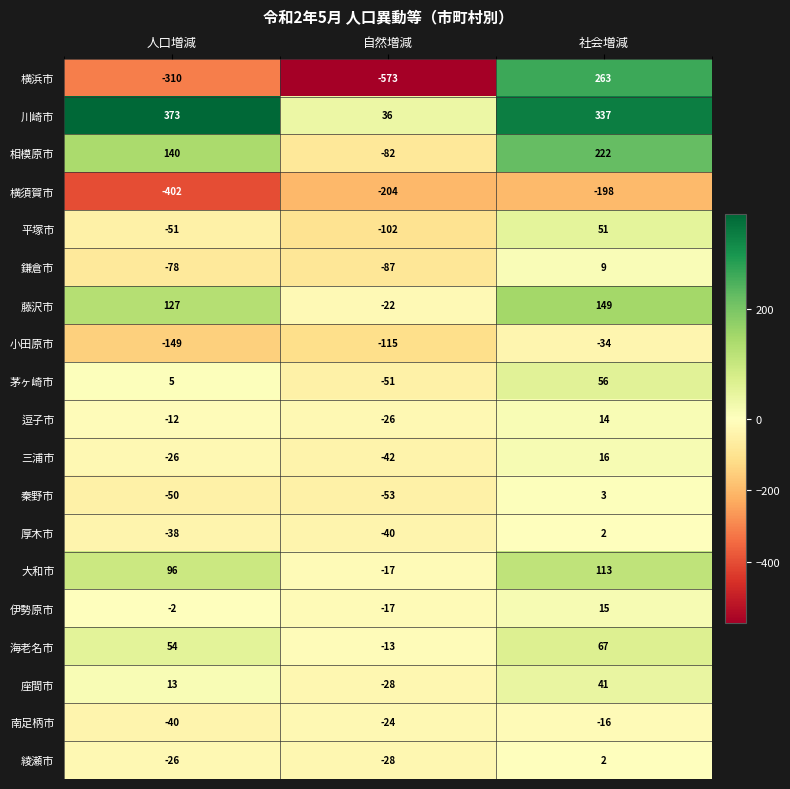

At which category is the sum across all series the highest?

社会増減